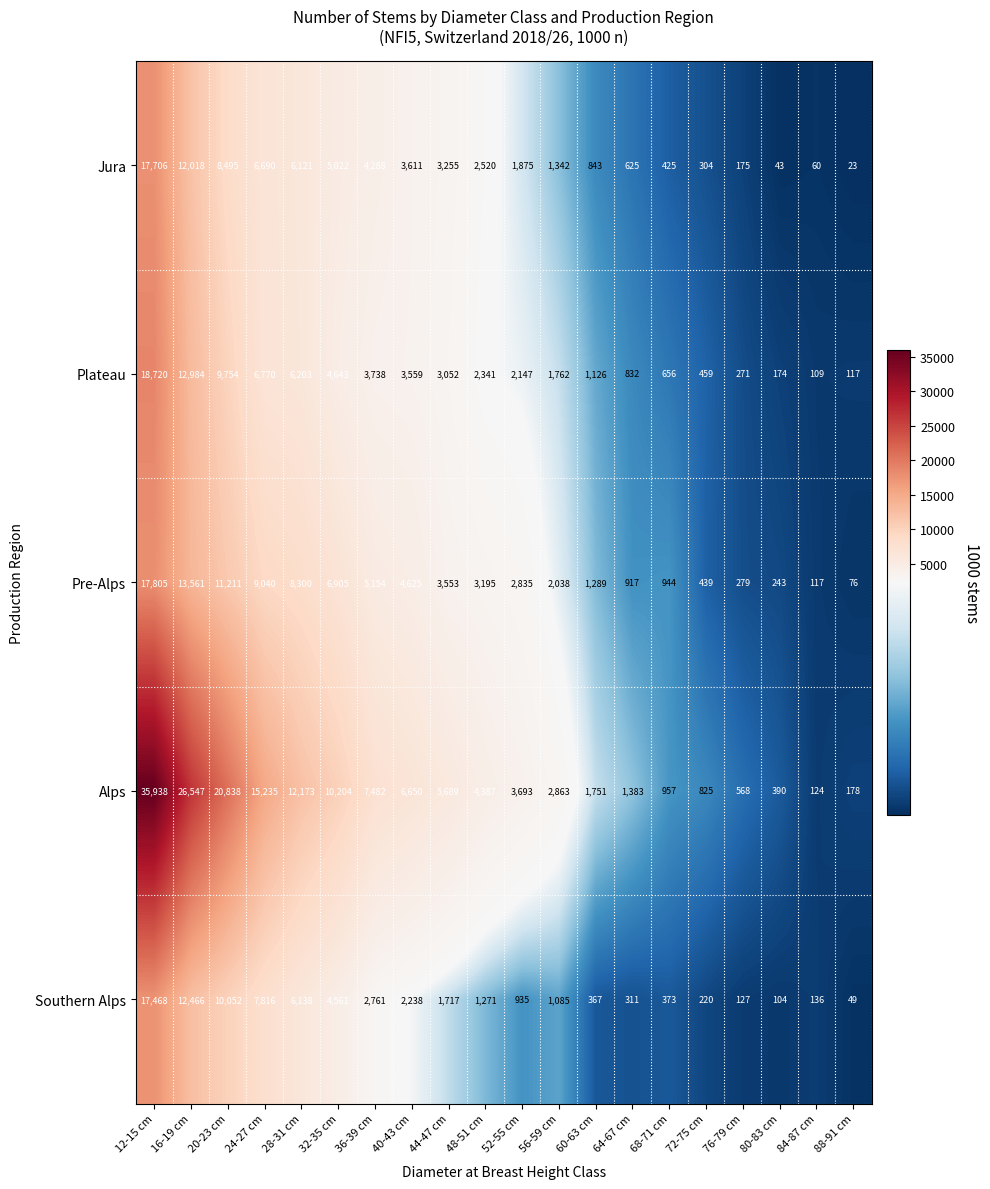

What value does the Pre-Alps series have at 16-19 cm?

13561